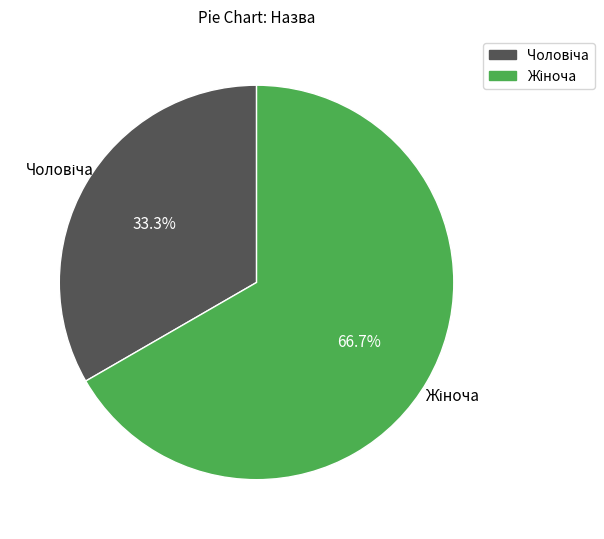

Is there any slice that represents more than half of the pie?

Yes